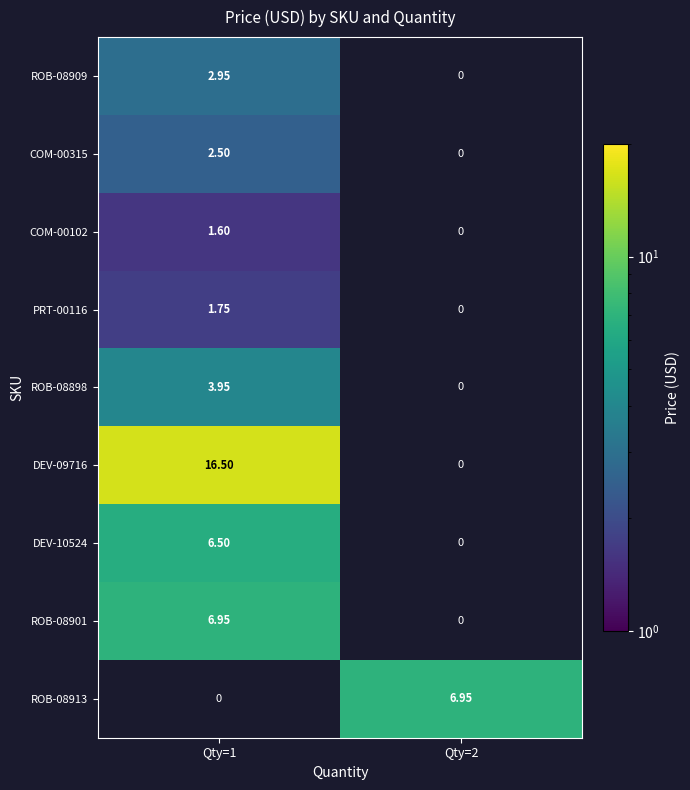

At which label is COM-00315 closest to 2?

Qty=1